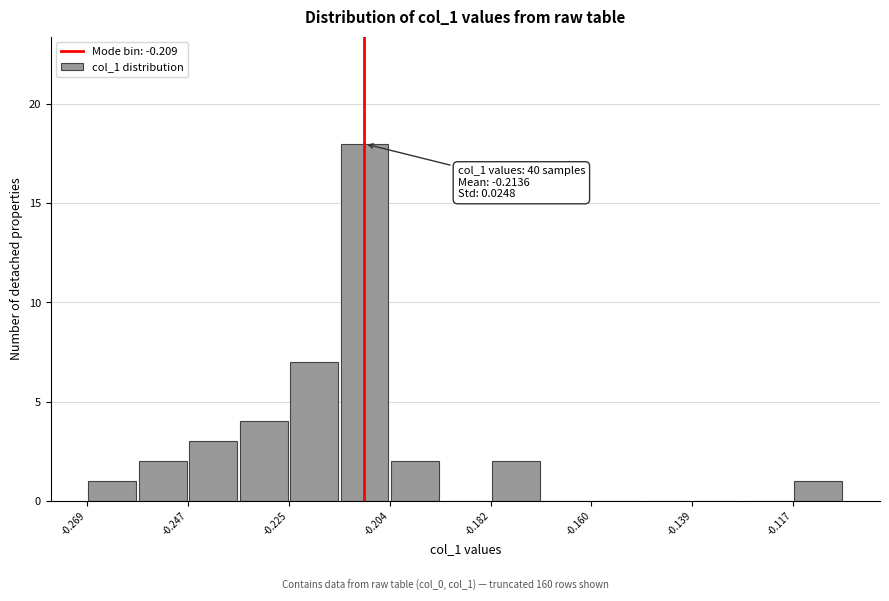

Read against the x-axis, roughly where is the centre of the tallest bar?

-0.210